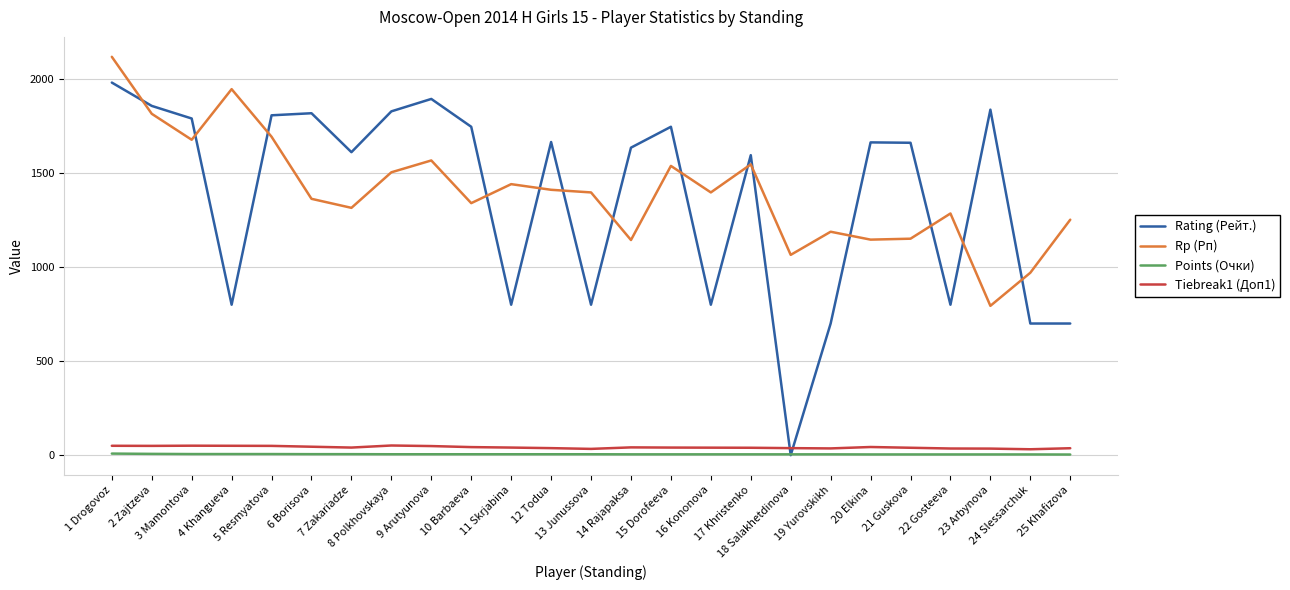

What are all the series names shown in the legend?

Rating (Рейт.), Rp (Рп), Points (Очки), Tiebreak1 (Доп1)